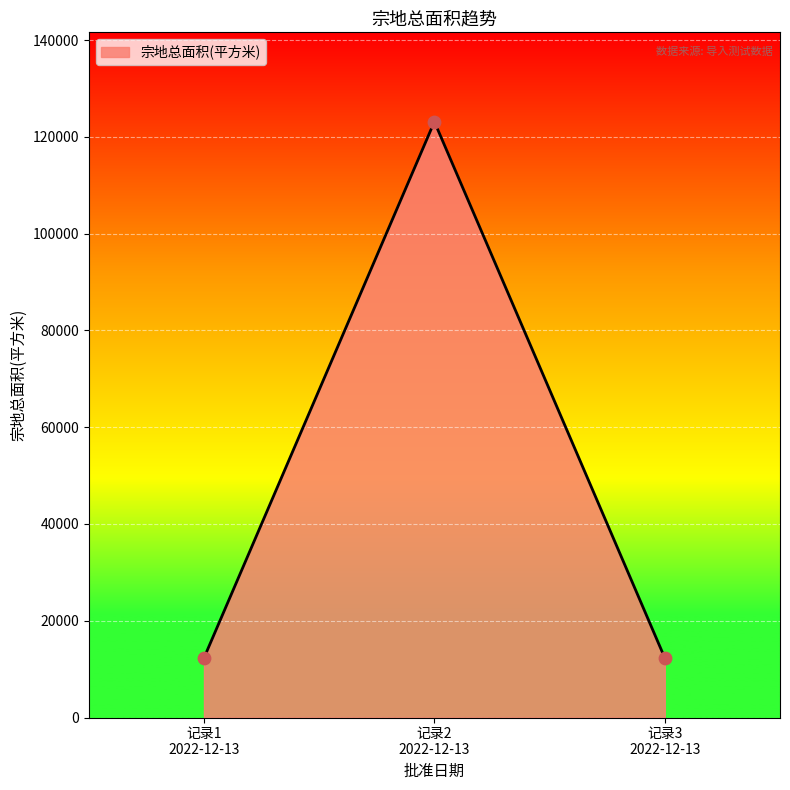

What is the maximum value shown in the chart?

123123